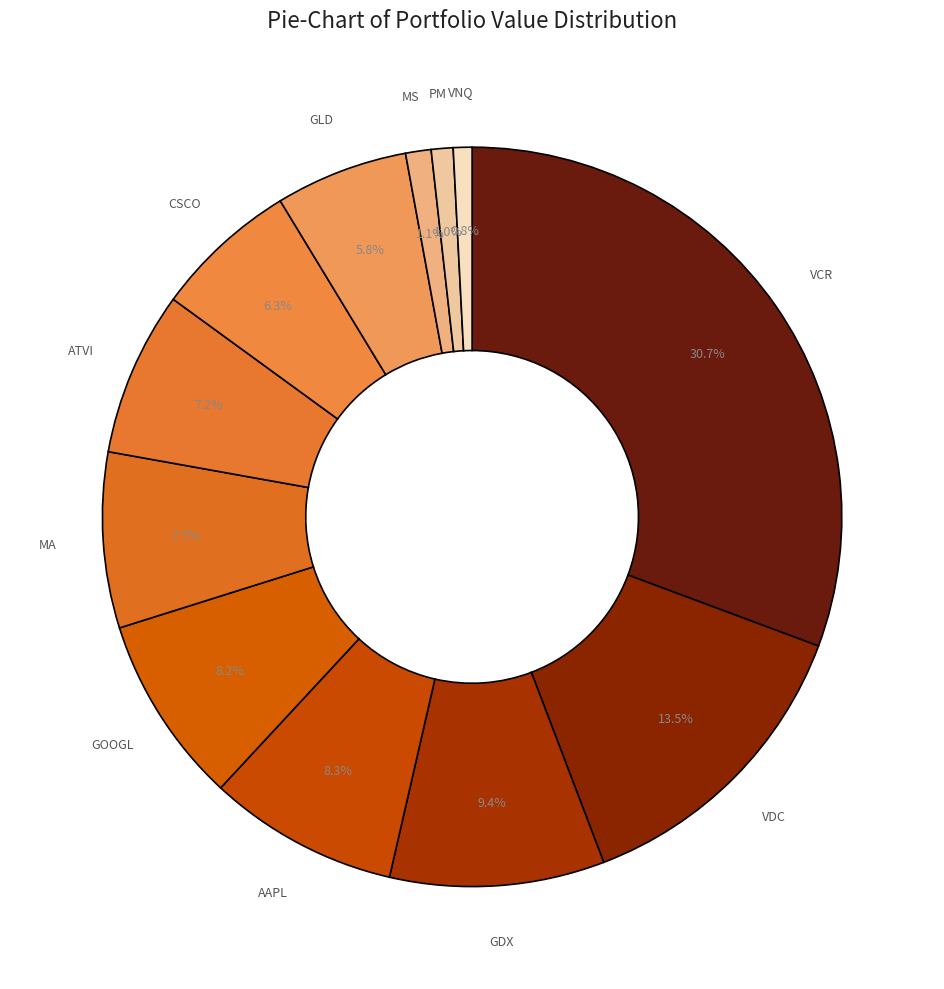

To the nearest percent, what is the average slice percentage?

8%